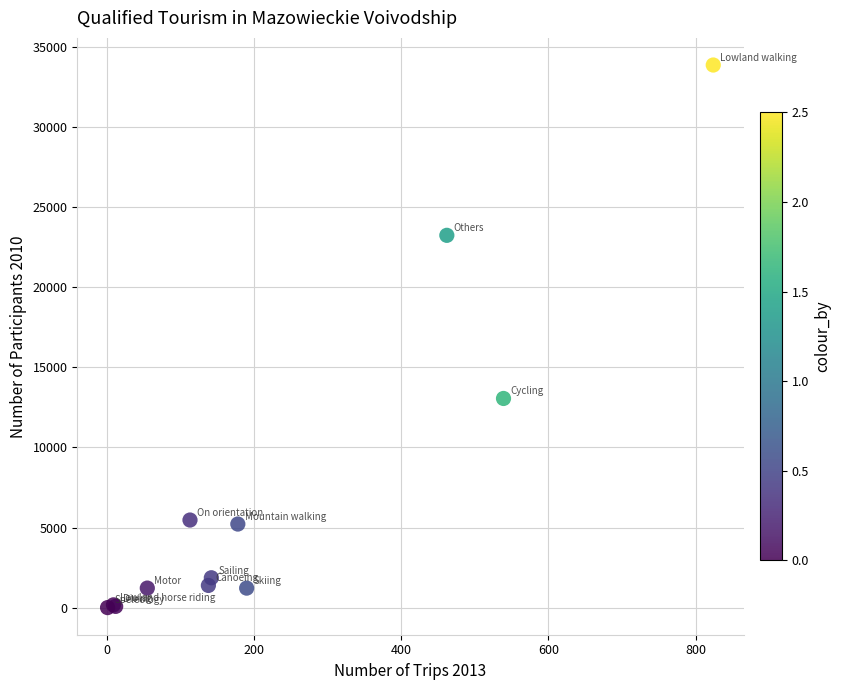

What Y value in the scatter plot is closest to 16939?

13059